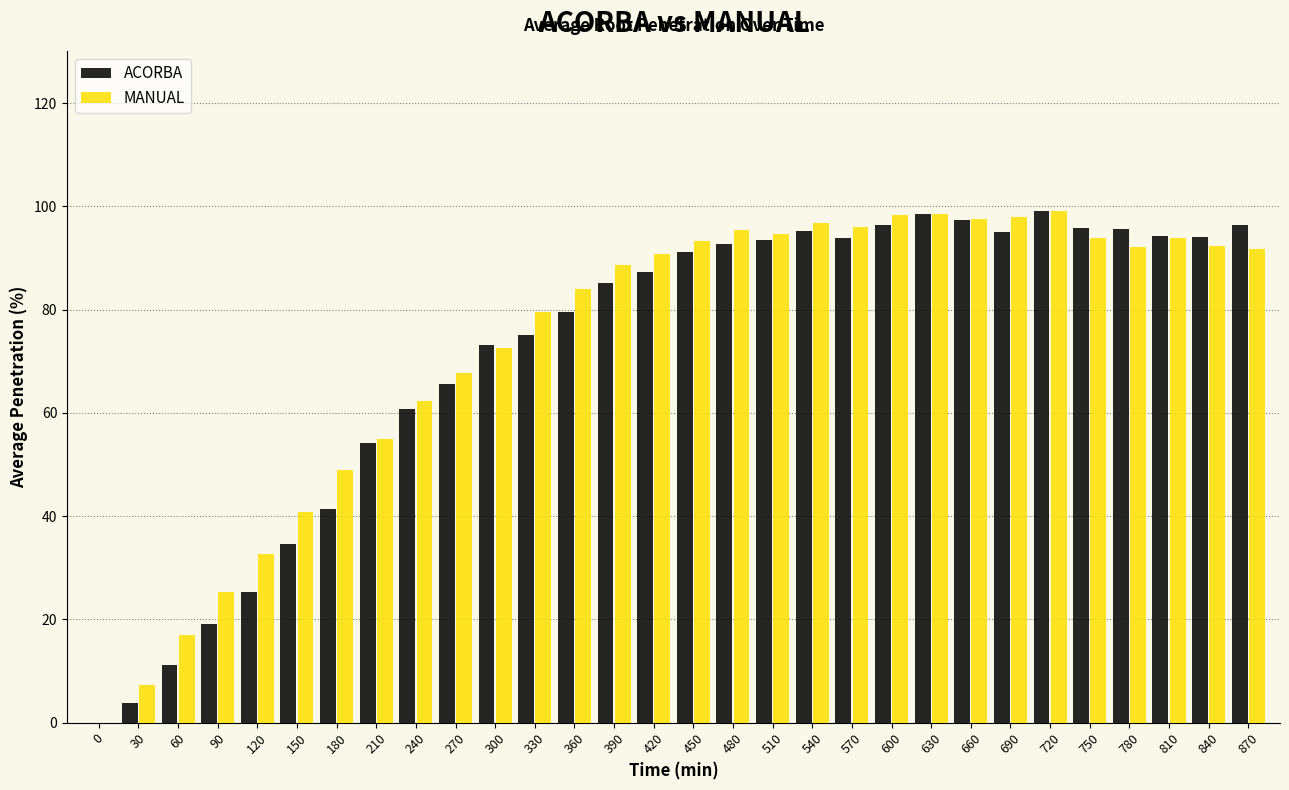

True or false: ACORBA has a value of 135.0 at 390.

False